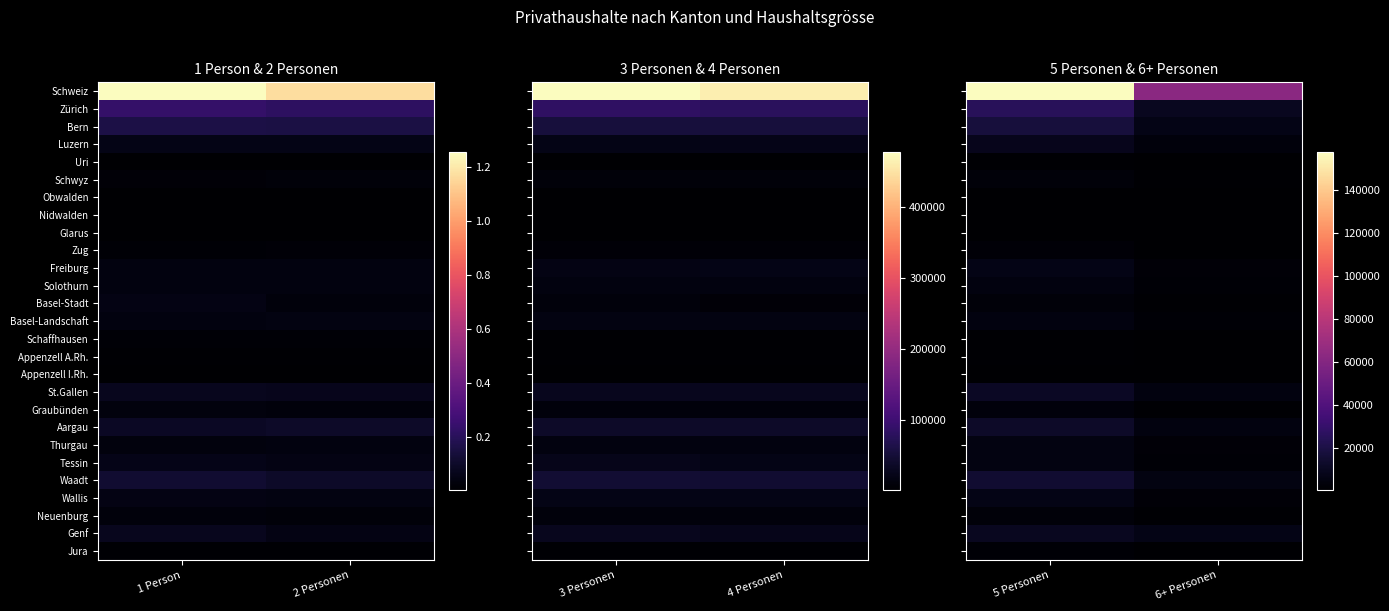

Between 5 Personen and 6+ Personen, which series saw the biggest shift?

Schweiz